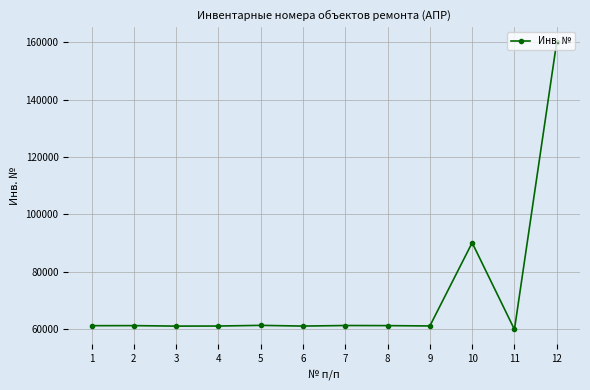

What is the average value?

71819